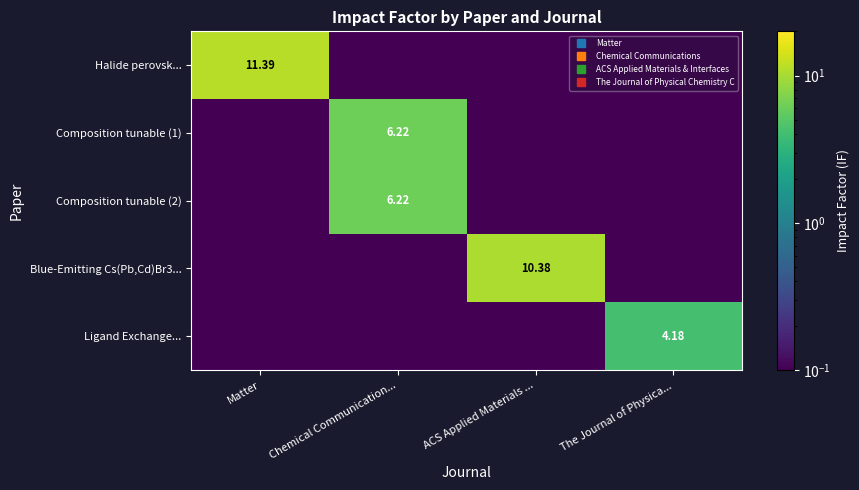

The Blue-Emitting Cs(Pb,Cd)Br3... series shows 4.8 at ACS Applied Materials .... True or false?

False